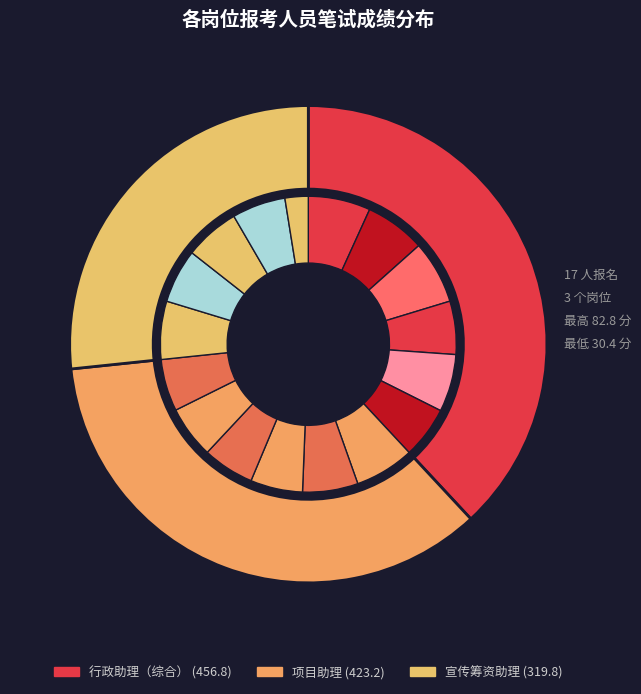

The 邓雯静 slice represents 1% of the pie. True or false?

False